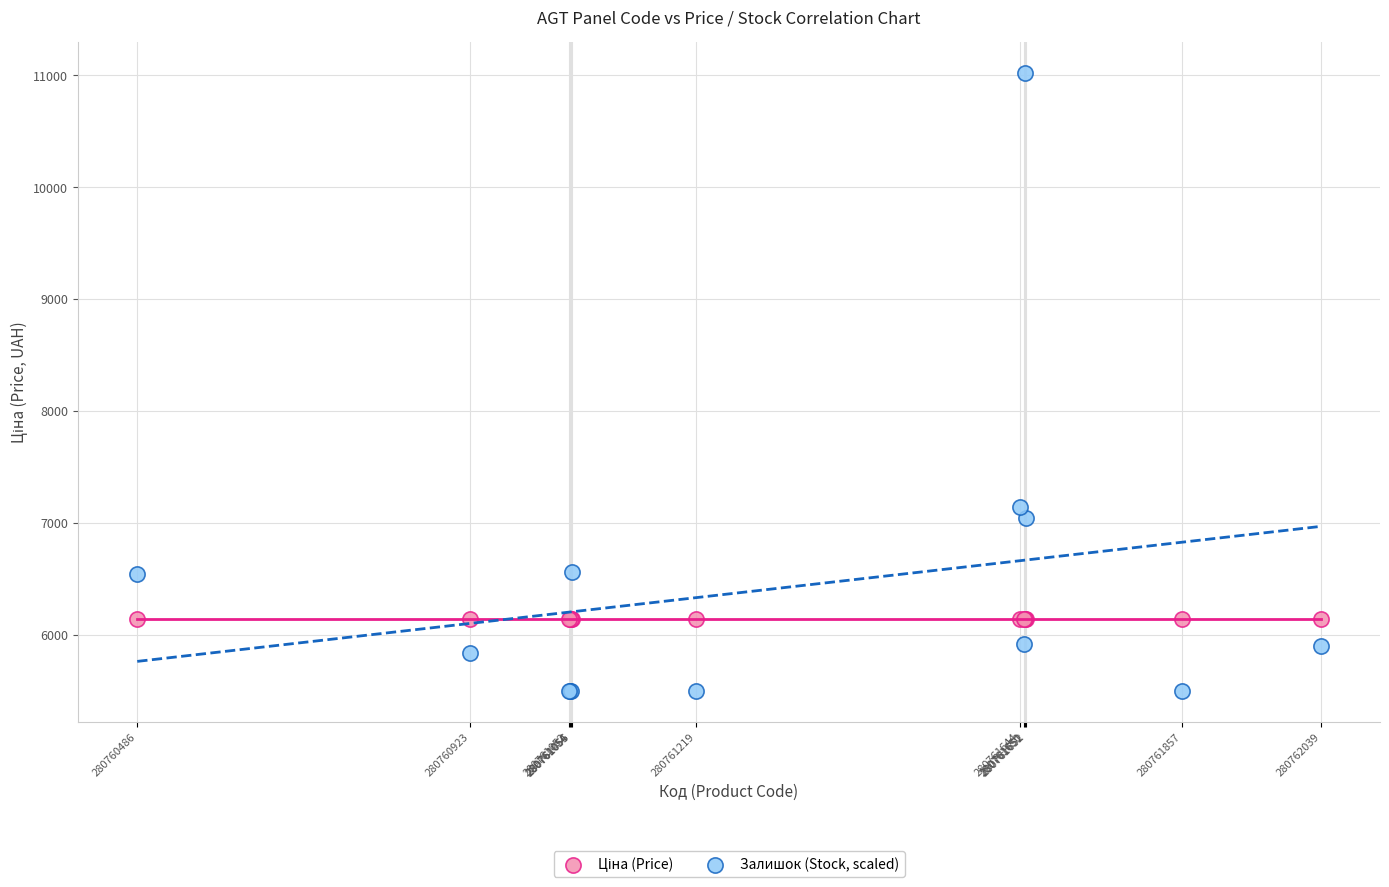

Which series contains the highest Y value?

Залишок (Stock, scaled)